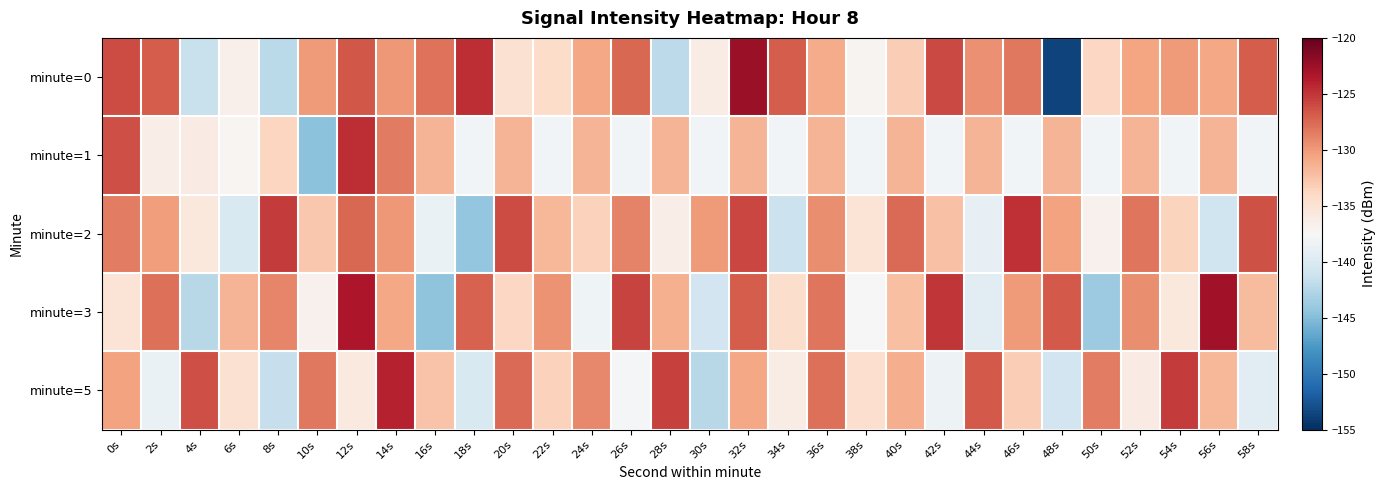

What is the difference between the highest and lowest values at 2s?

11.9